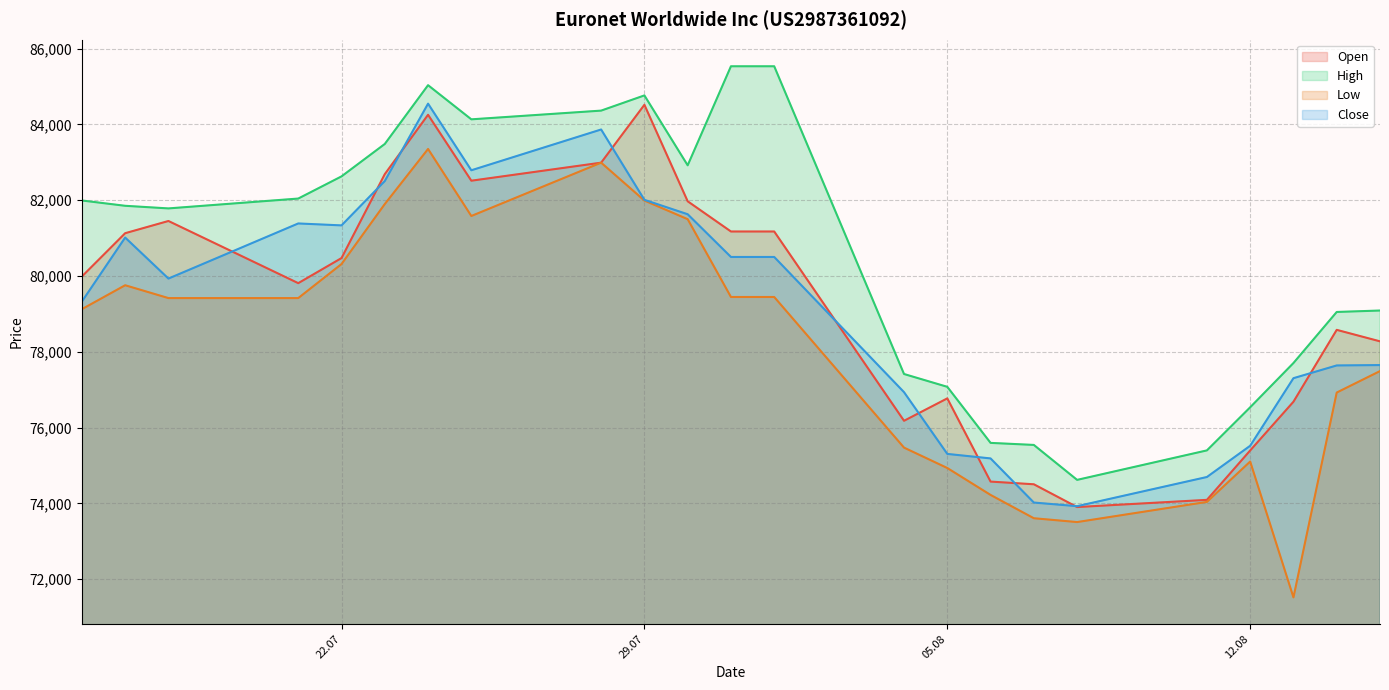

What are all the series names shown in the legend?

Open, High, Low, Close